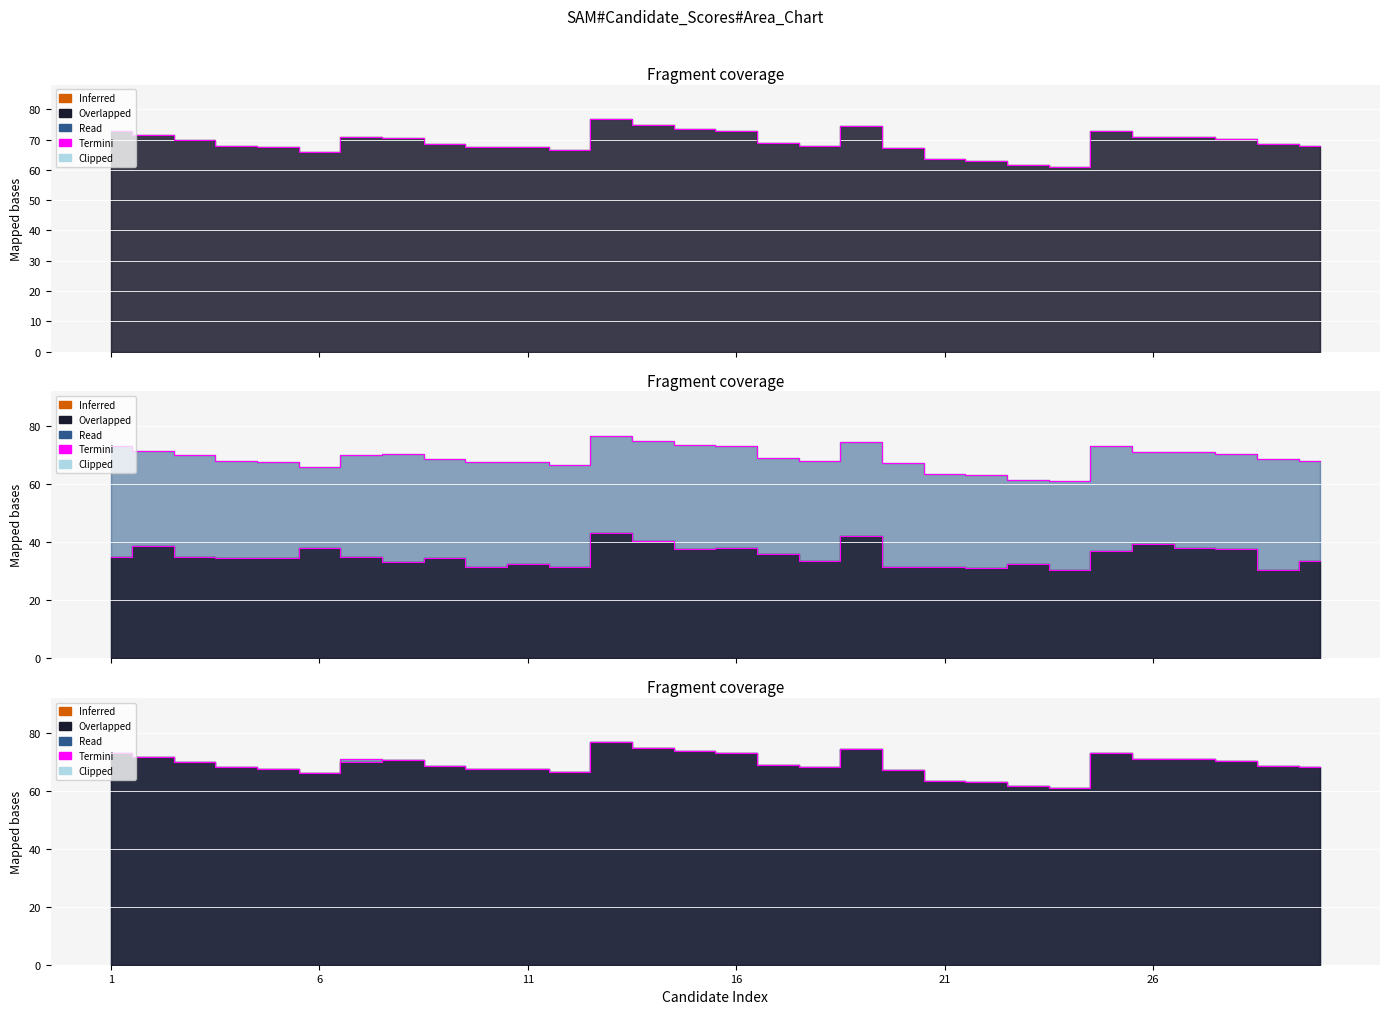

True or false: 笔试合成成绩 and 公共基础知识 intersect in this chart.

False